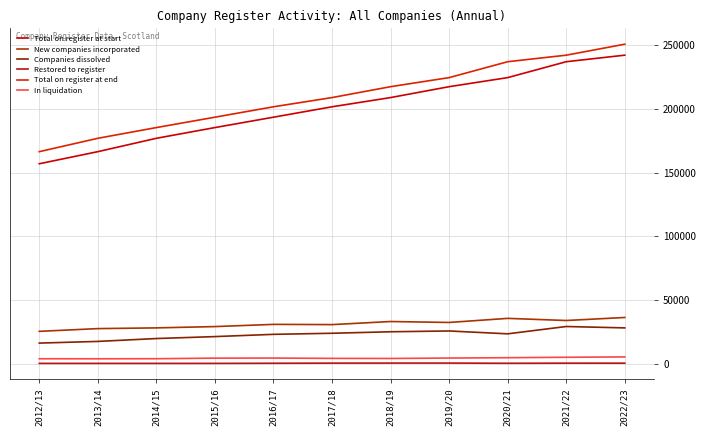

What is the total value across all series at 2022/23?

563493